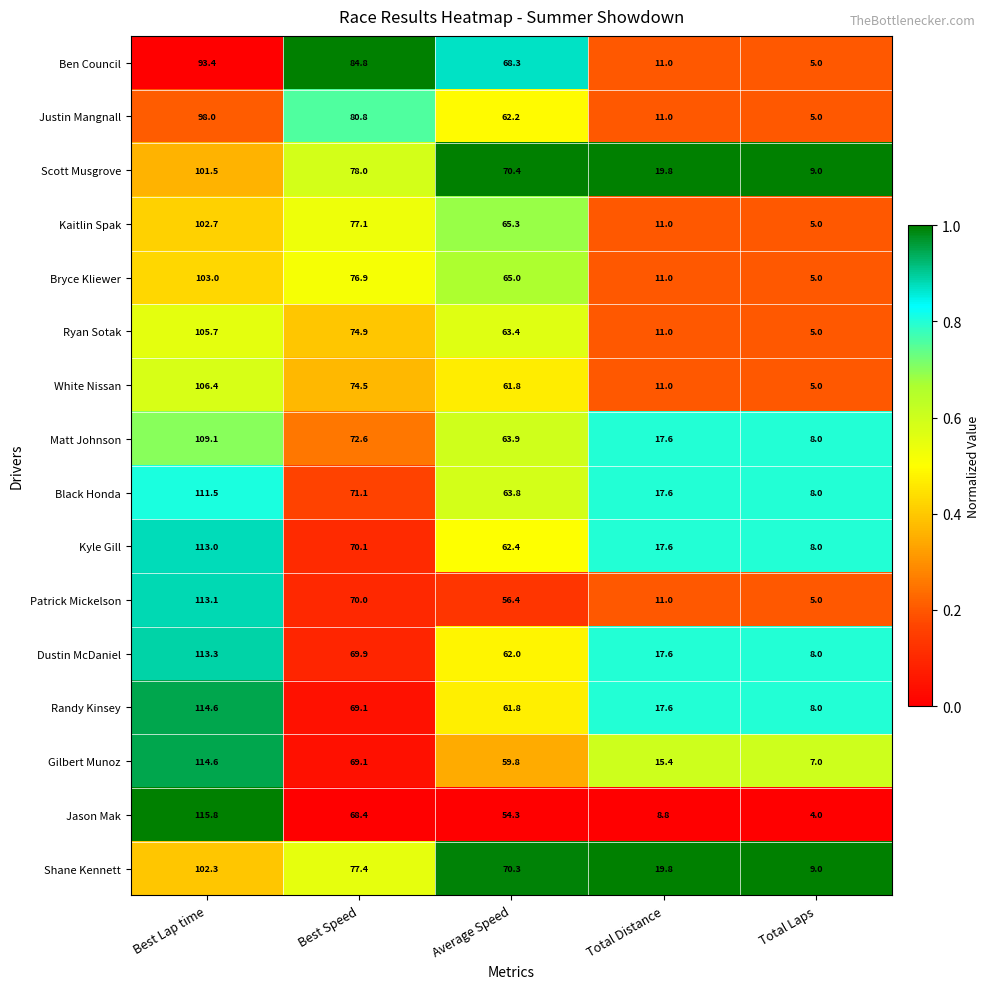

Which series has the largest total across all categories?

Shane Kennett